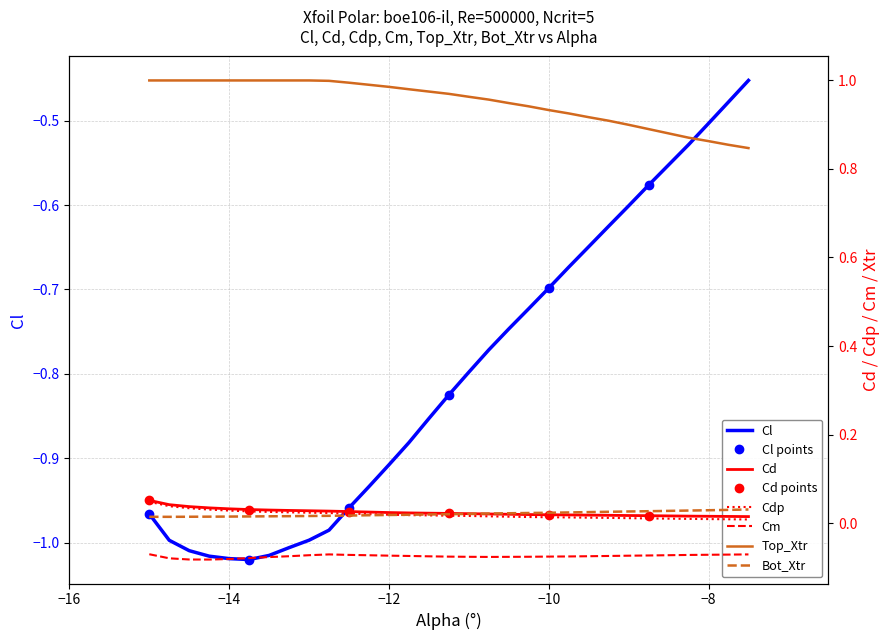

True or false: Cm has more than 2 points higher than both neighbors.

False